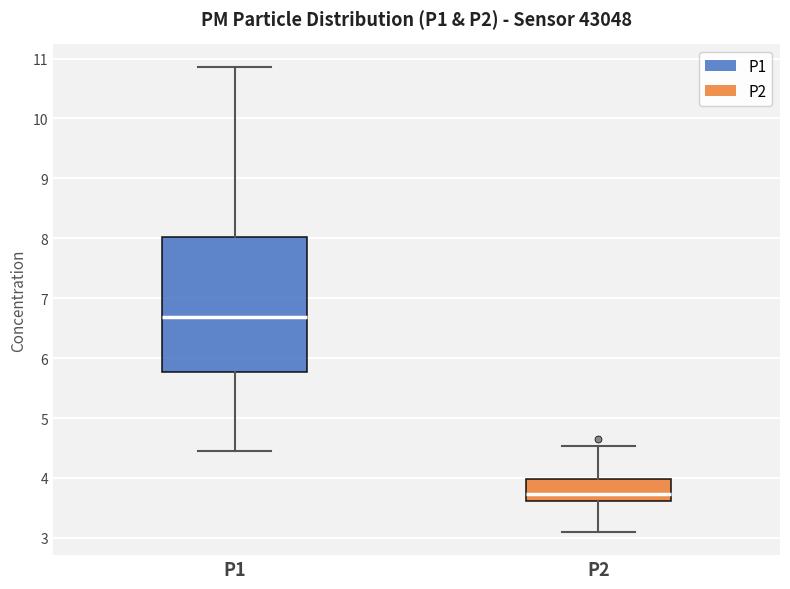

Reading left to right, transcribe this box plot: for each box, give where its median line is, the range the box spans, and where its two whiskers end, as read against the y-axis. The values are not printed on the chart, so give them approximately, as read against the axis.

P1: median 6.7, box 5.8 to 8.0, whiskers 4.5 to 10.9
P2: median 3.7, box 3.6 to 4.0, whiskers 3.1 to 4.5